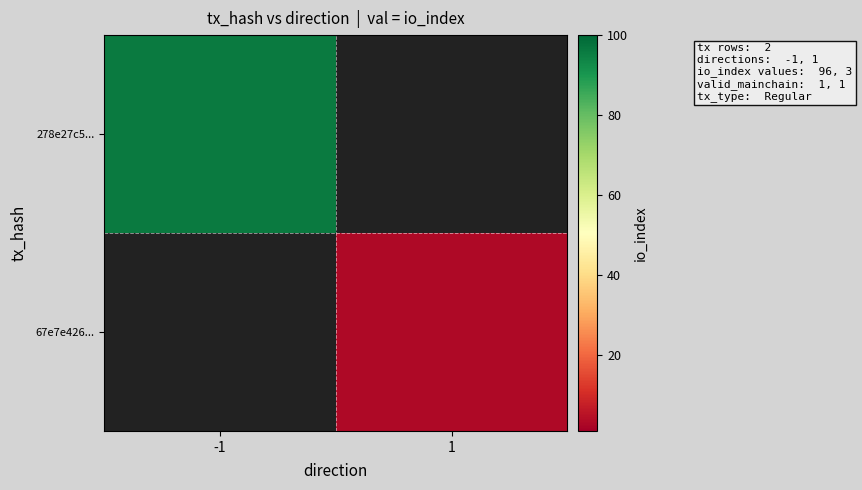

Reading left to right, what are all the values shown in this chart?

278e27c5...: -1=96	1=0
67e7e426...: -1=0	1=3